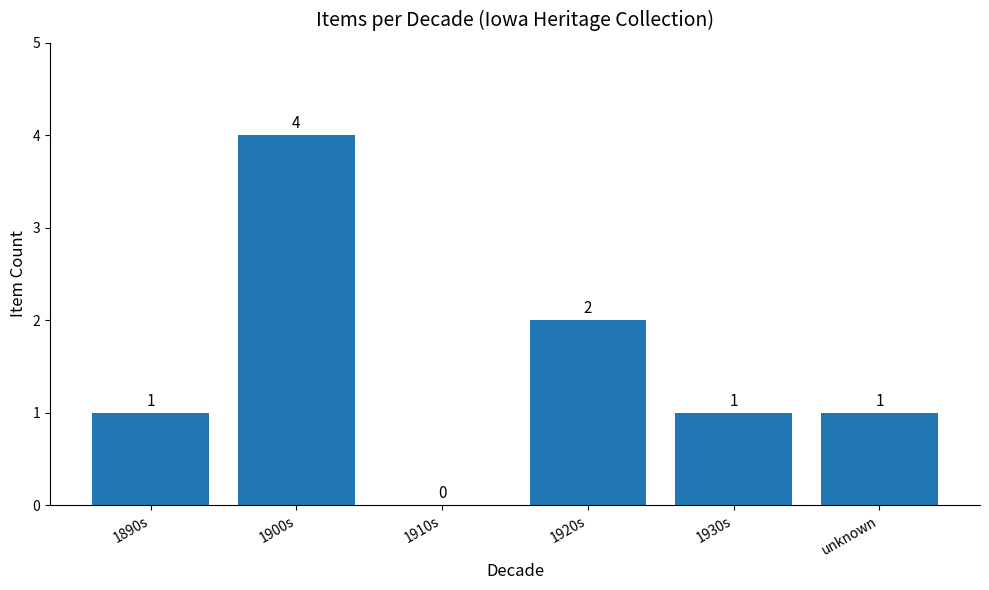

Where is the data nearest to the value 2?

1920s